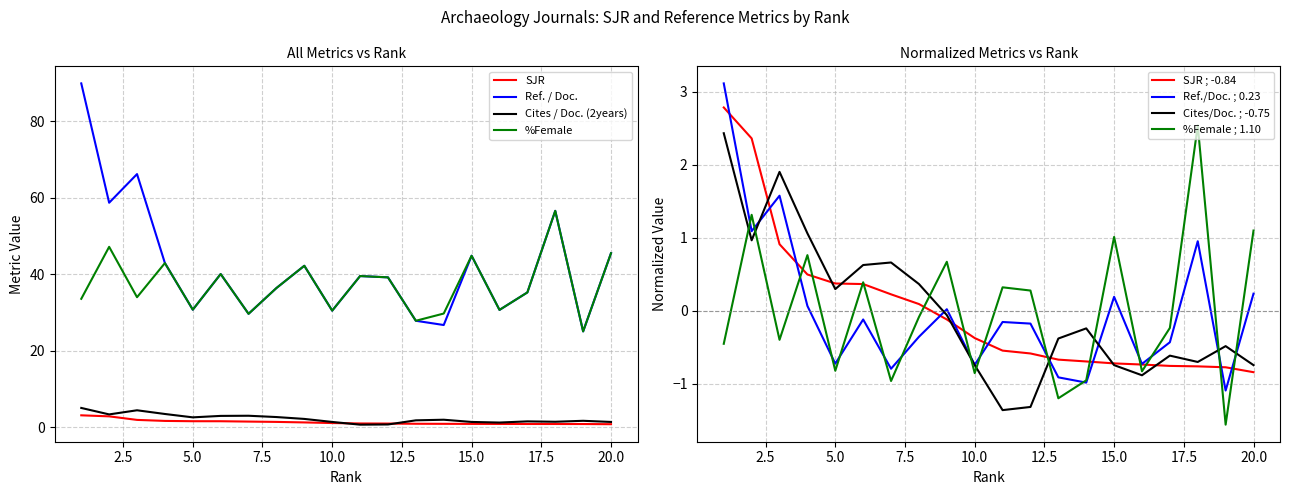

Which series has the largest range (max minus min)?

Ref. / Doc.